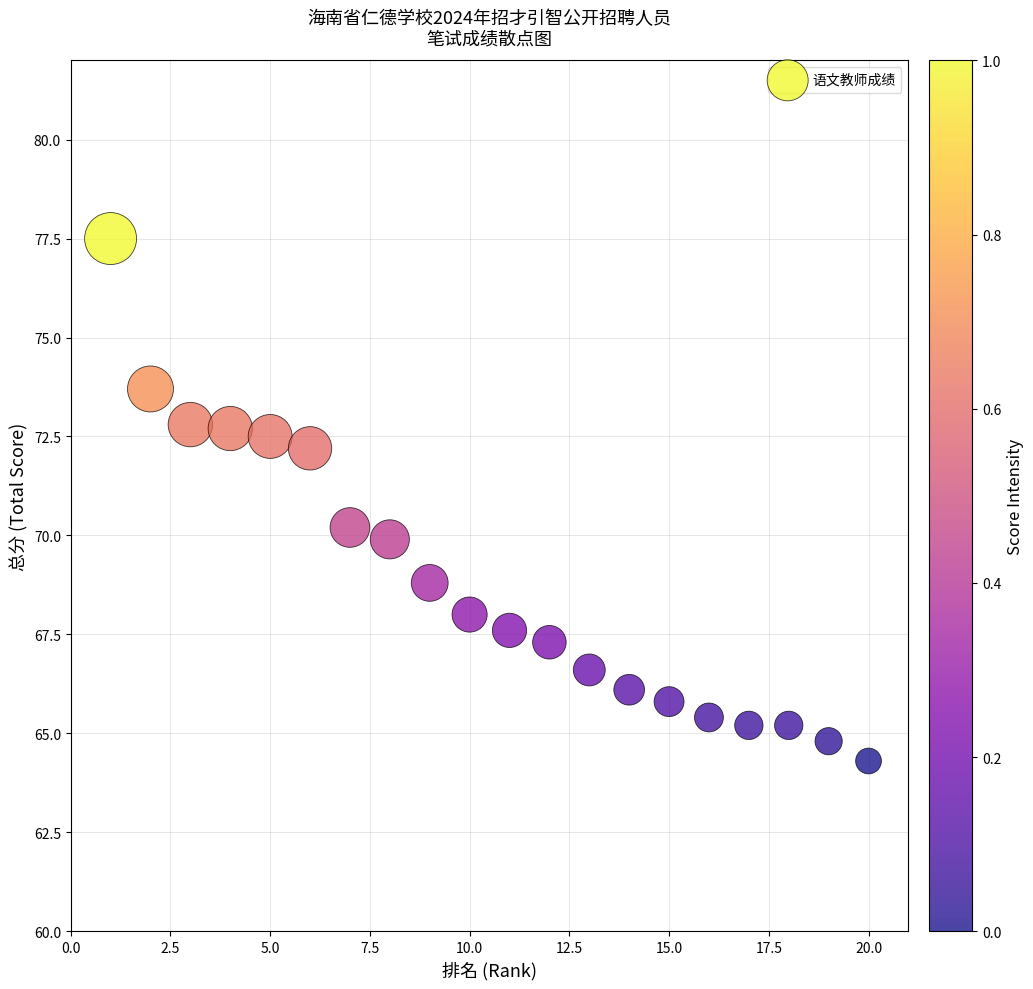

What is the range of Y values (max minus min)?

13.2